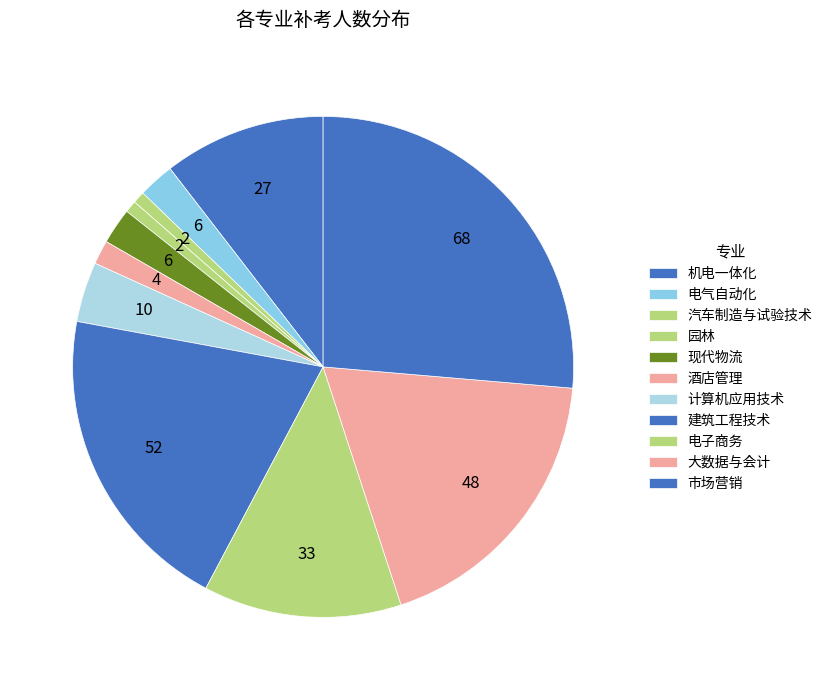

To the nearest percent, what percentage of the pie is 园林?

1%